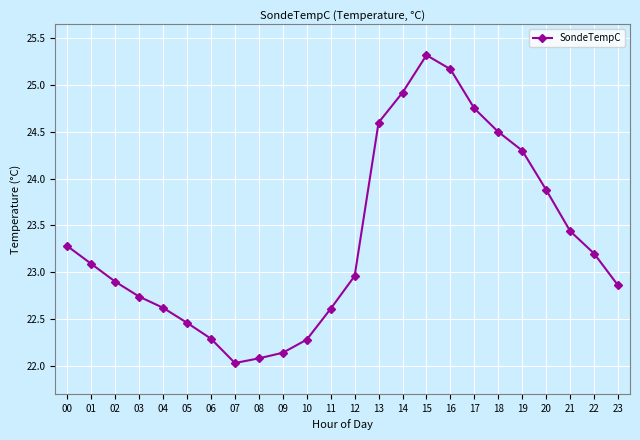

Does the chart have visible grid lines?

Yes